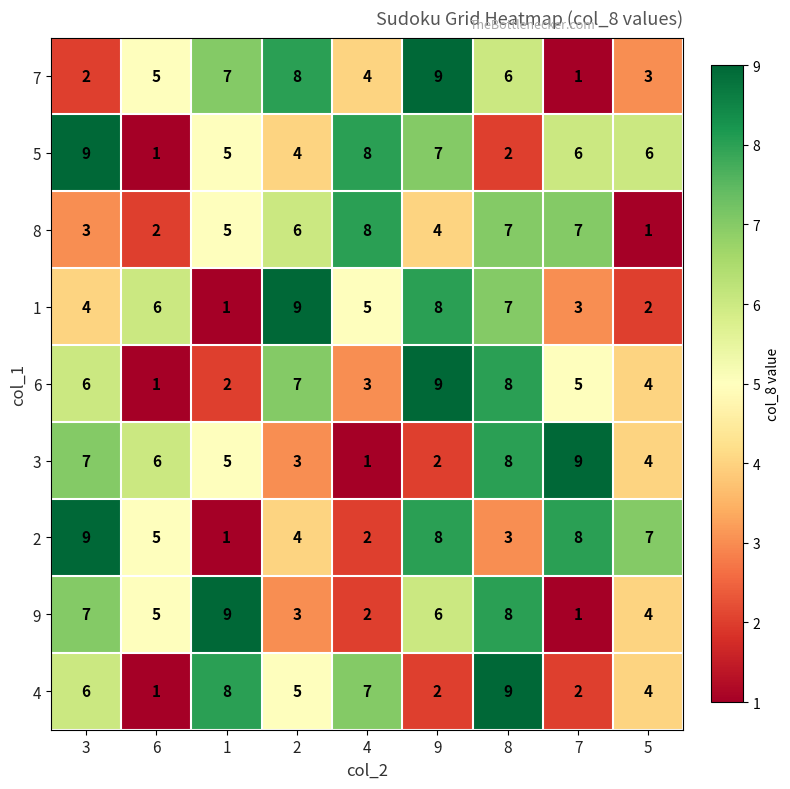

Where is 2 nearest to the value 5?

6